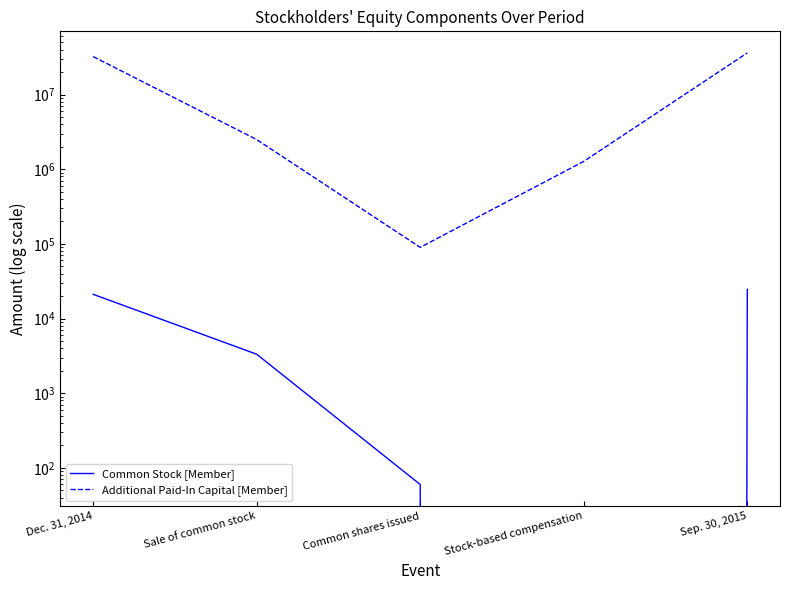

Between Common shares issued and Sep. 30, 2015, which series saw the biggest shift?

Additional Paid-In Capital [Member]